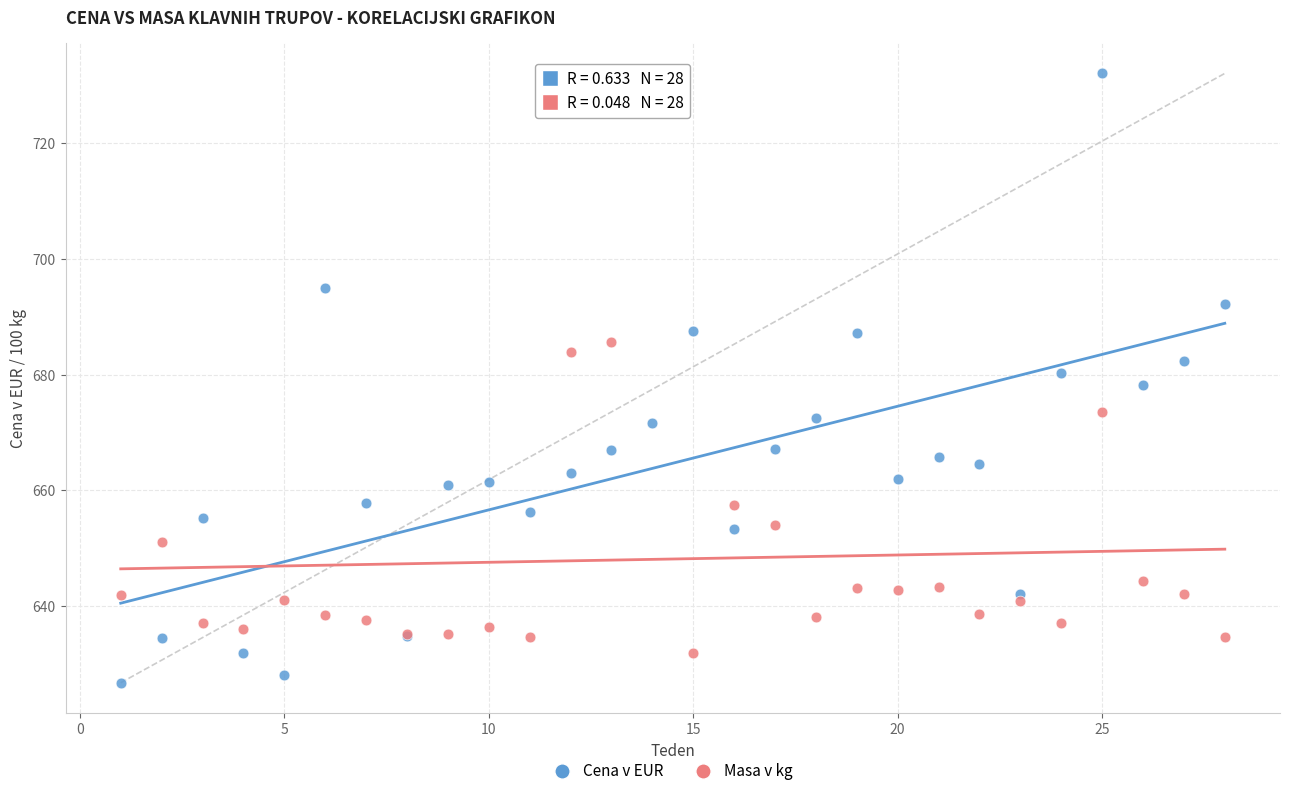

Which series reaches the minimum Y coordinate?

Cena v EUR